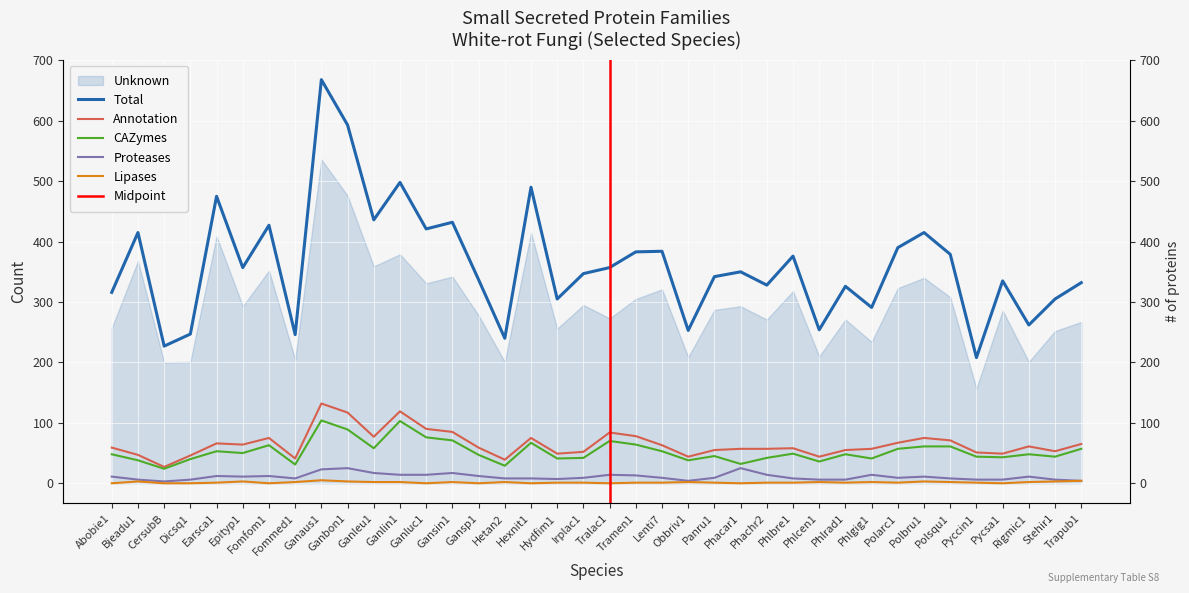

What is the highest value of the CAZymes series?

104